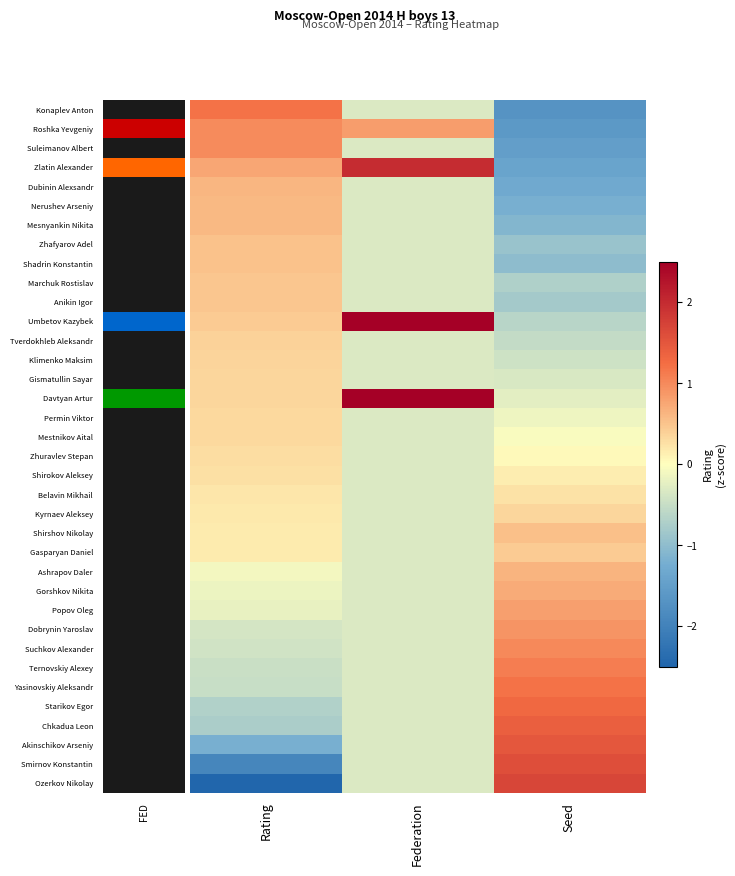

List the series in order of their peak value, highest first.

Davtyan Artur, Umbetov Kazybek, Zlatin Alexander, Ozerkov Nikolay, Smirnov Konstantin, Akinschikov Arseniy, Chkadua Leon, Starikov Egor, Yasinovskiy Aleksandr, Konaplev Anton, Ternovskiy Alexey, Suchkov Alexander, Roshka Yevgeniy, Suleimanov Albert, Dobrynin Yaroslav, Popov Oleg, Gorshkov Nikita, Ashrapov Daler, Dubinin Alexsandr, Nerushev Arseniy, Mesnyankin Nikita, Shirshov Nikolay, Zhafyarov Adel, Shadrin Konstantin, Marchuk Rostislav, Anikin Igor, Gasparyan Daniel, Tverdokhleb Aleksandr, Klimenko Maksim, Gismatullin Sayar, Kyrnaev Aleksey, Permin Viktor, Mestnikov Aital, Zhuravlev Stepan, Shirokov Aleksey, Belavin Mikhail